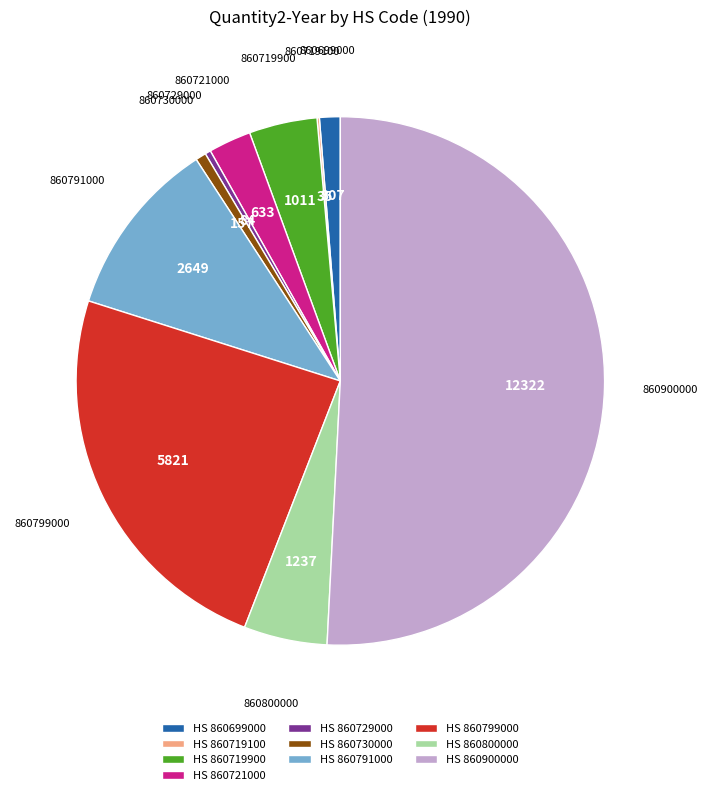

True or false: 860800000 accounts for 15% of the total.

False